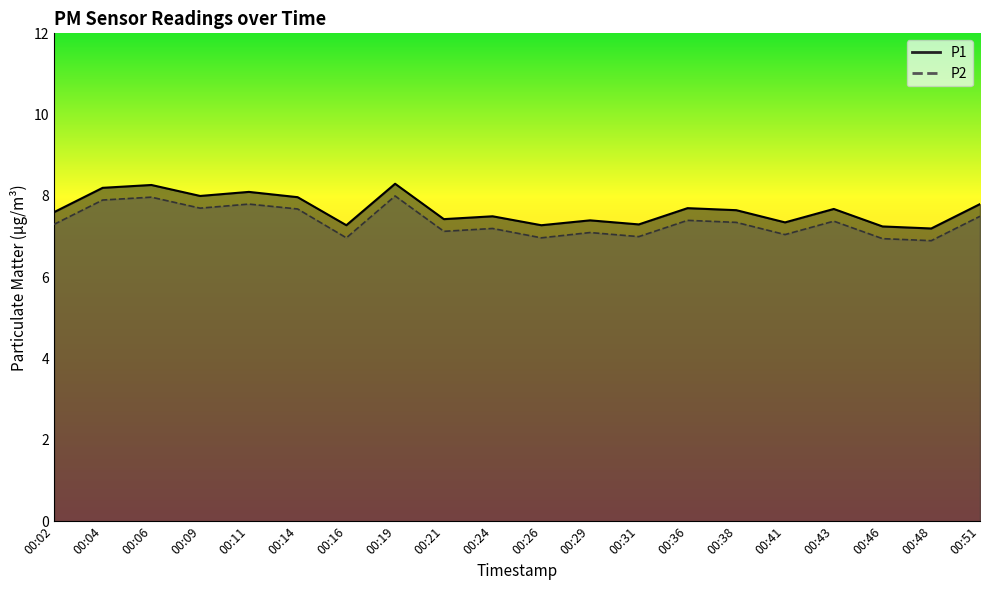

What is the highest value of the P2 series?

8.0